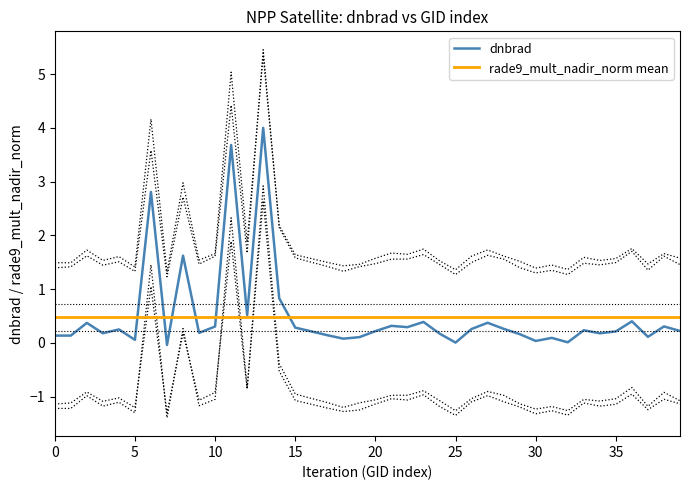

What is the highest value of the dnbrad series?

4.0